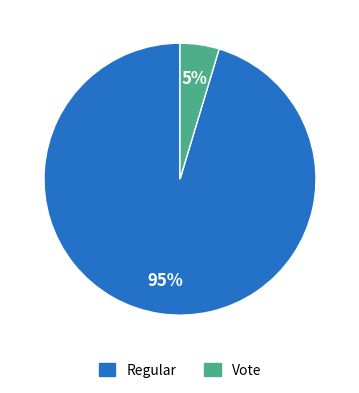

Which has a higher value, Vote or Regular?

Regular